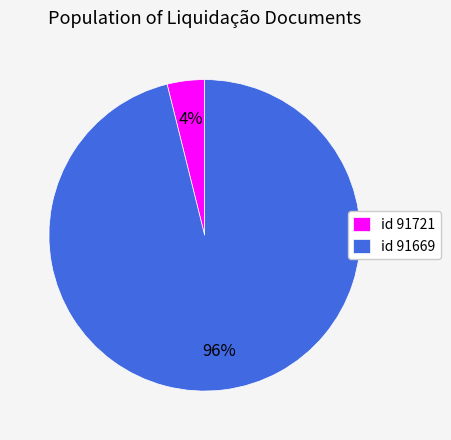

Which has a higher value, id 91721 or id 91669?

id 91669